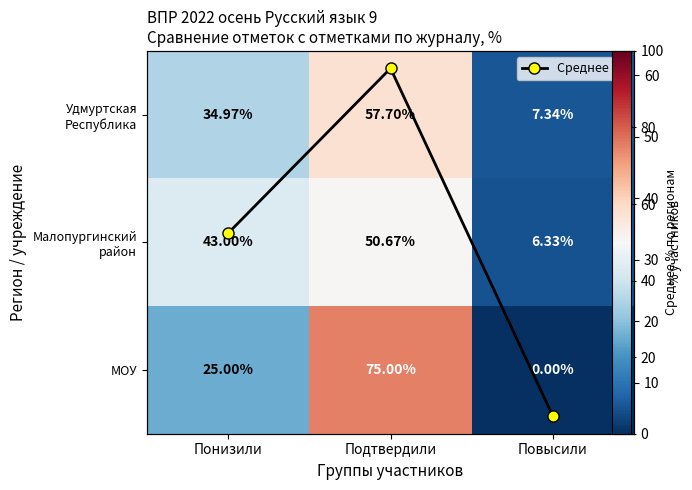

What value does the Среднее % series have at Подтвердили?

61.1